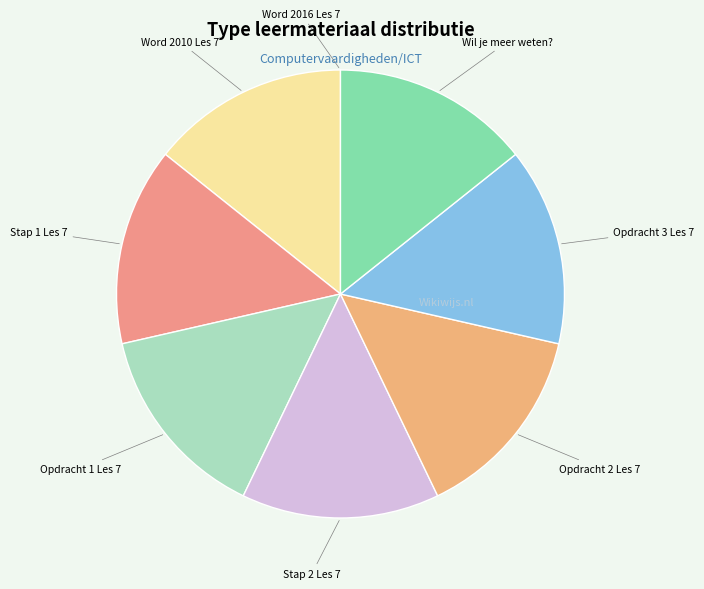

Is it true that Opdracht 3 Les 7 is 24% of the pie?

False